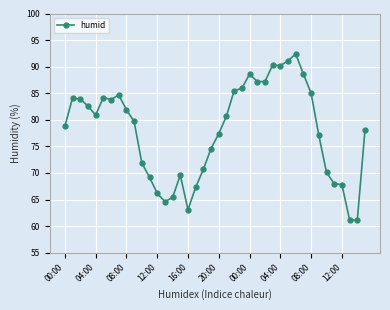

How many lines are shown in the chart?

1